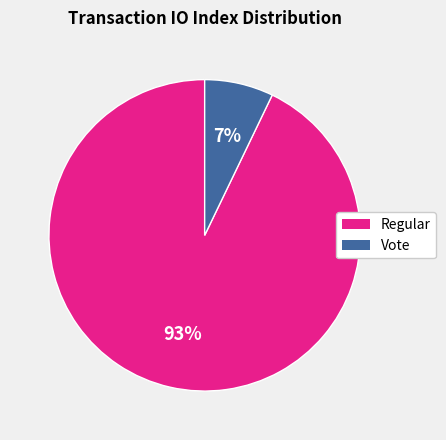

To the nearest percent, what portion does Vote represent?

7%